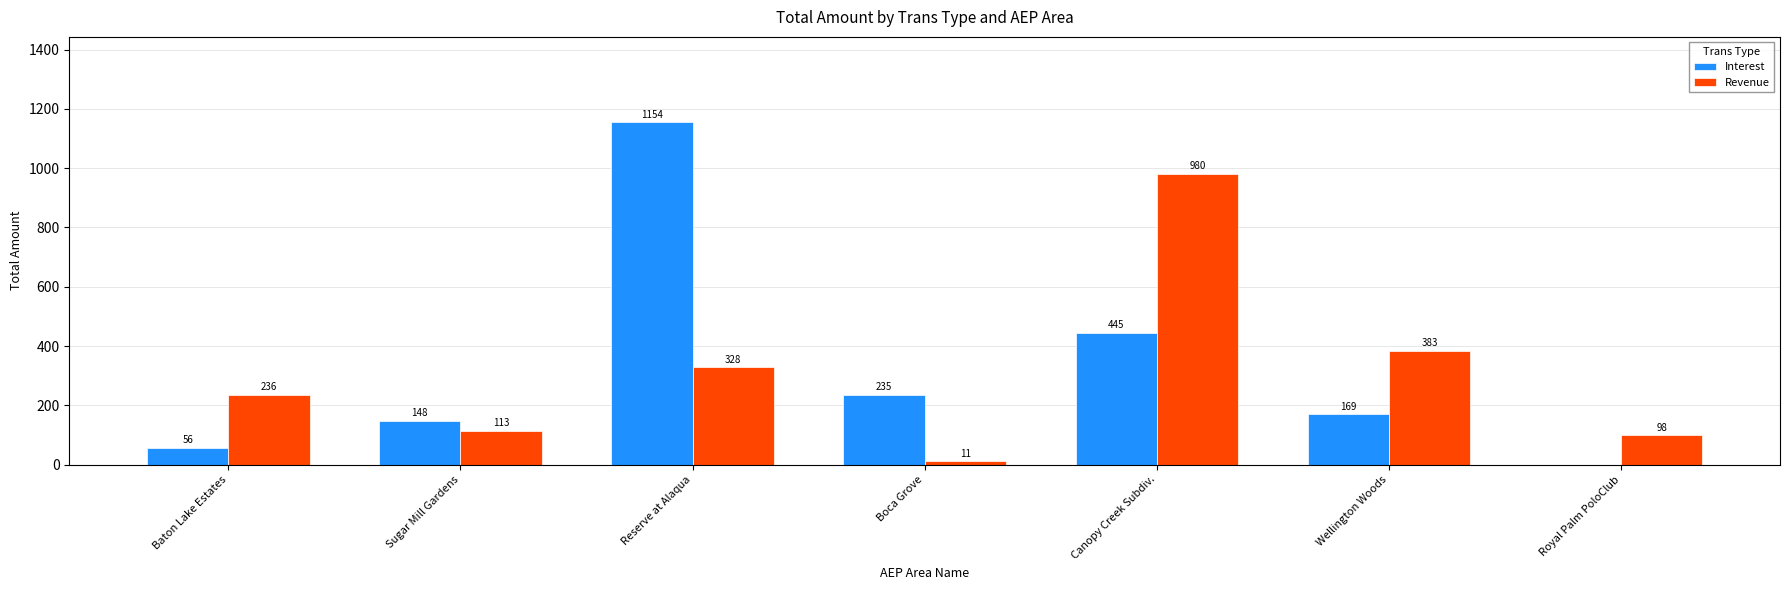

Which category has the highest value in the Revenue series?

Canopy Creek Subdiv.